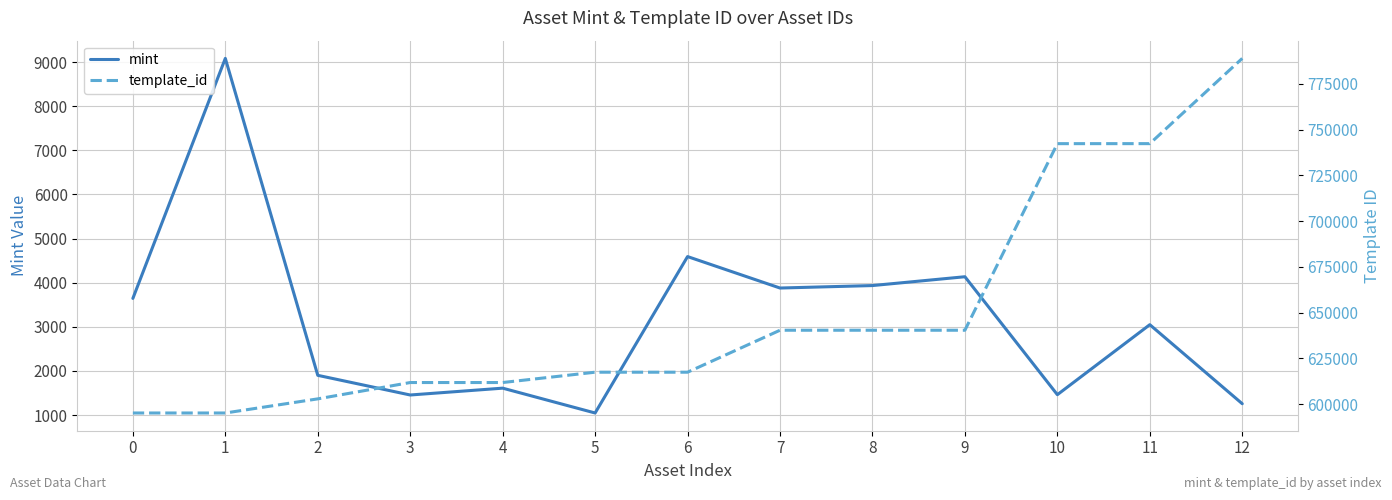

Does the chart display data point markers on the line(s)?

No